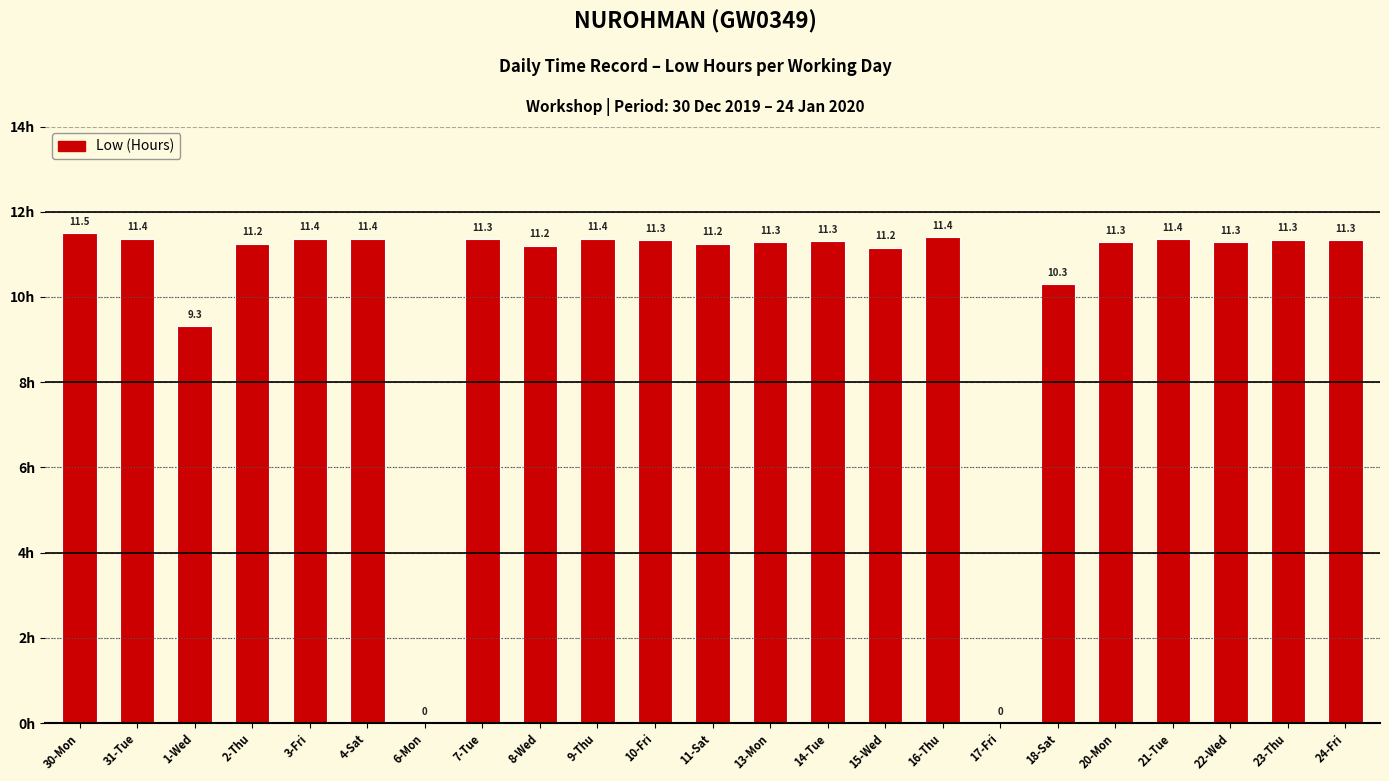

The chart shows a value of 9.3 at 1-Wed. True or false?

True